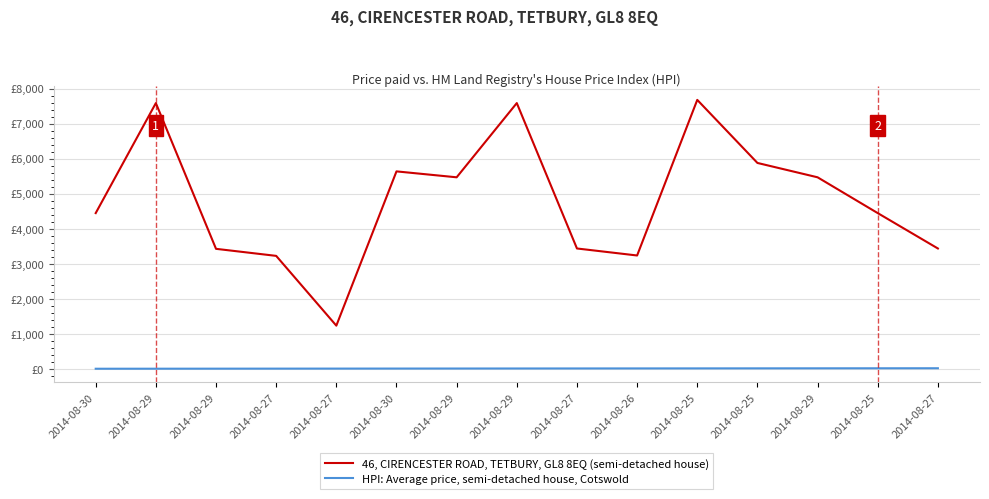

Which series has the largest total across all categories?

46, CIRENCESTER ROAD, TETBURY, GL8 8EQ (semi-detached house)